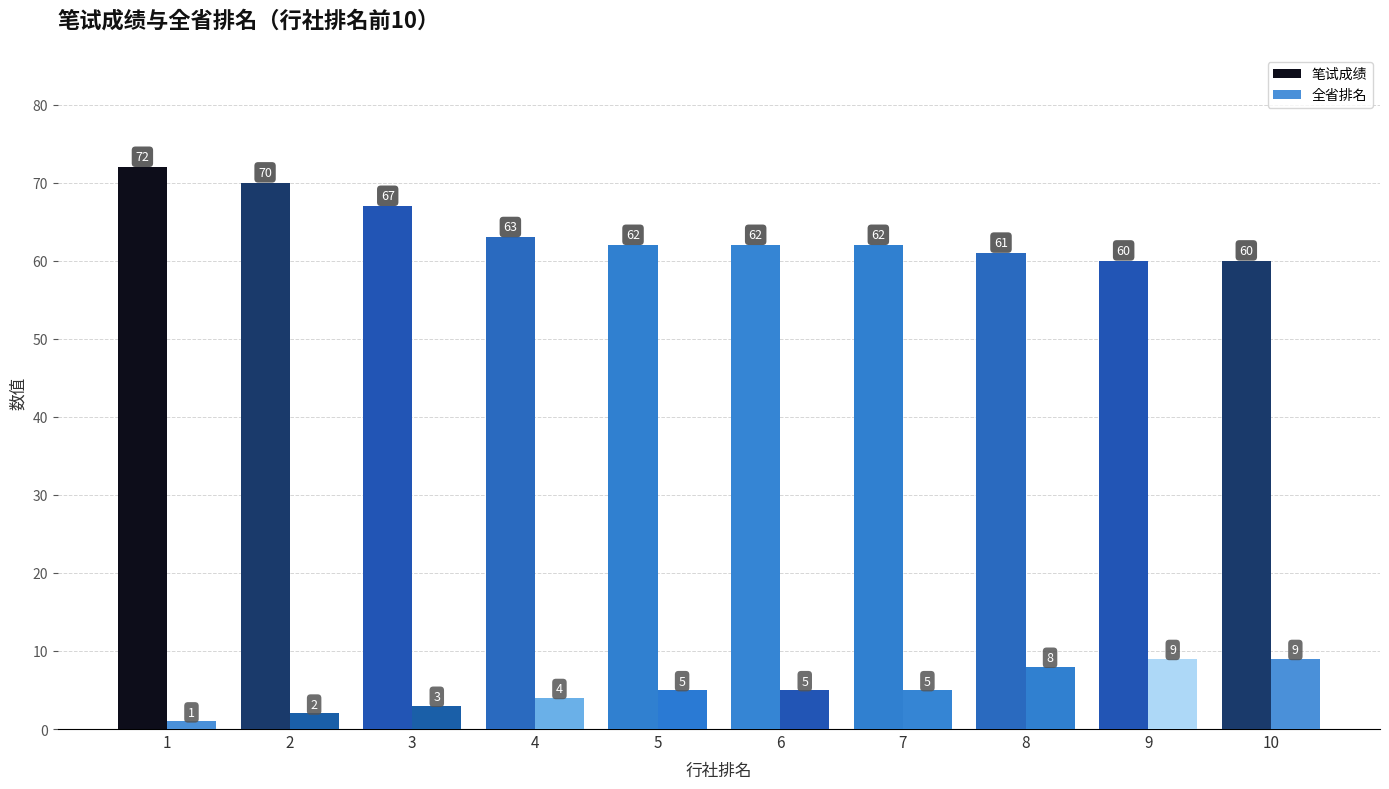

How many data points in 全省排名 are less than 5?

4